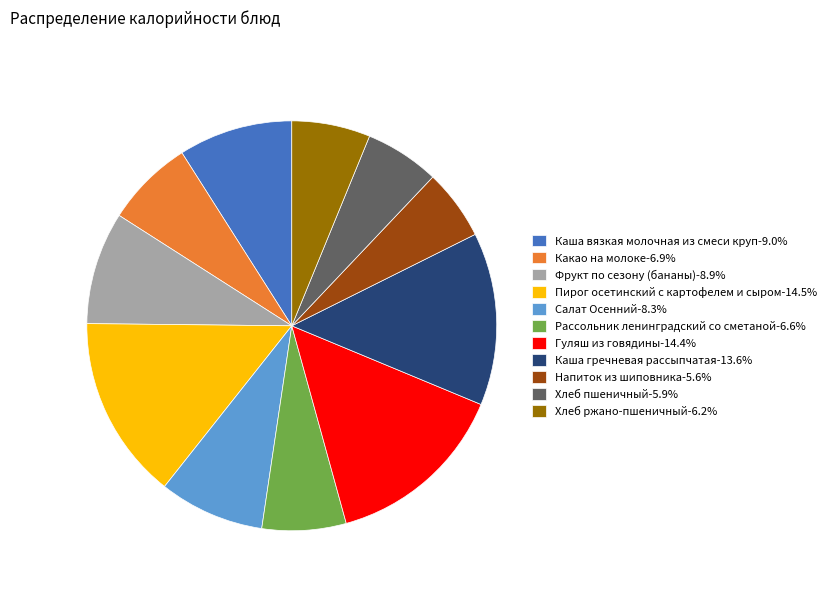

The Какао на молоке slice represents 13% of the pie. True or false?

False